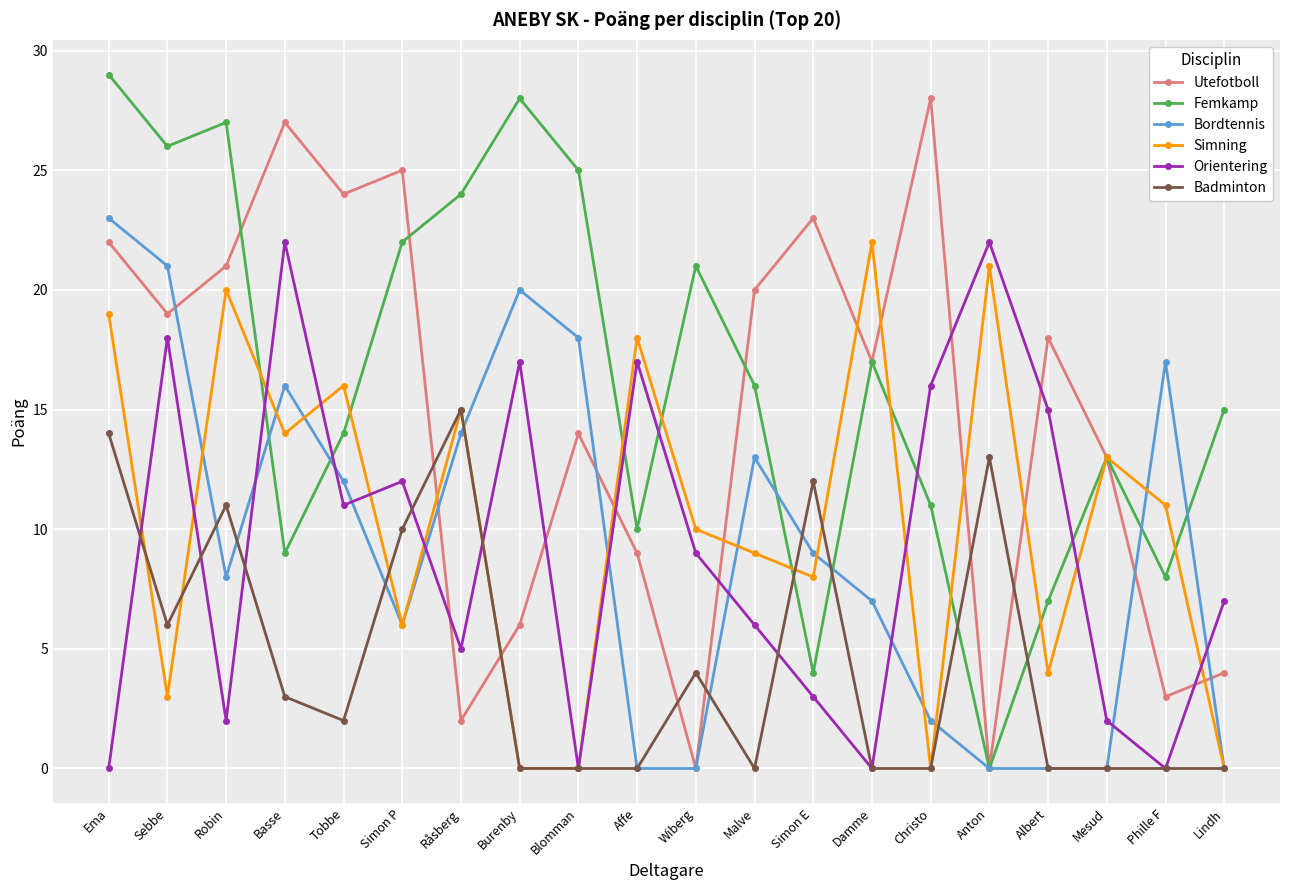

What is the spread (max minus min) of values at Simon P?

19